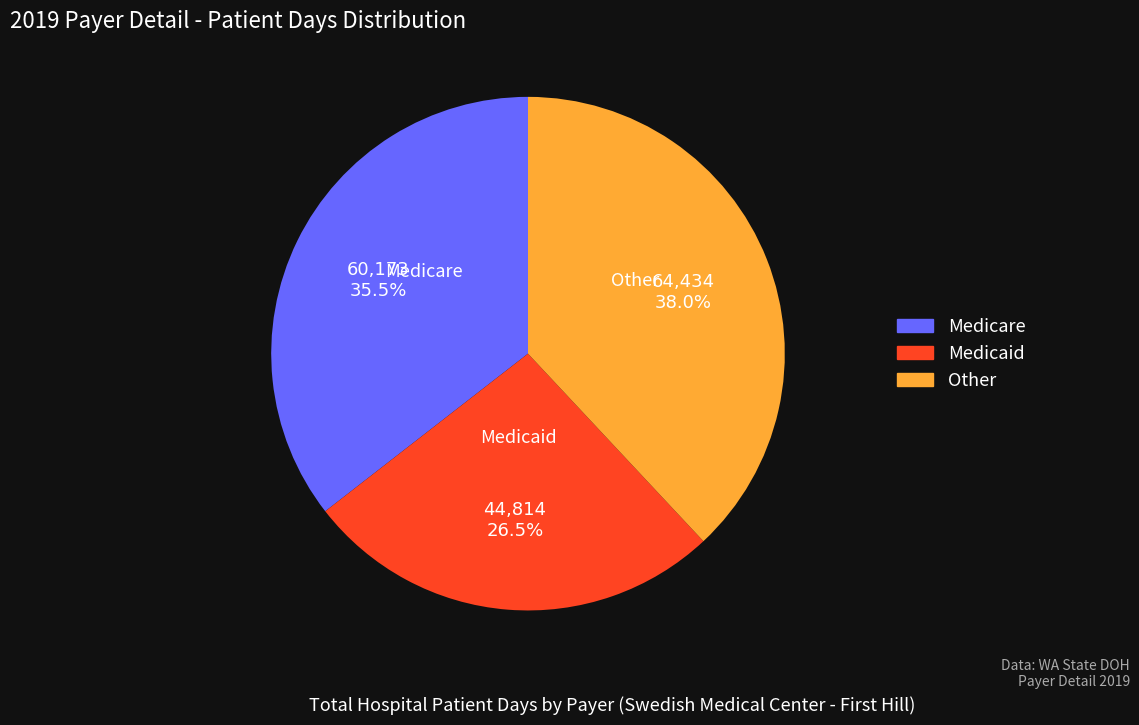

To the nearest percent, what is the average slice percentage?

33%